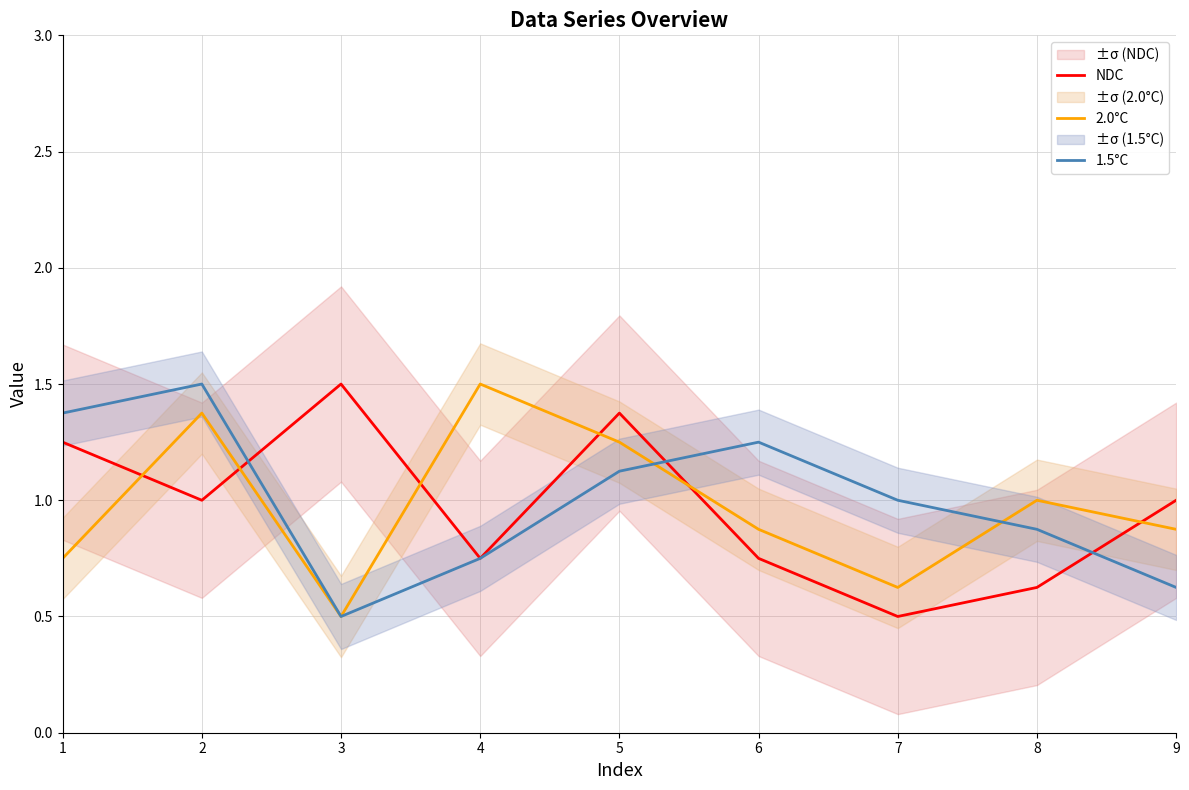

Count the number of categories in the chart.

9